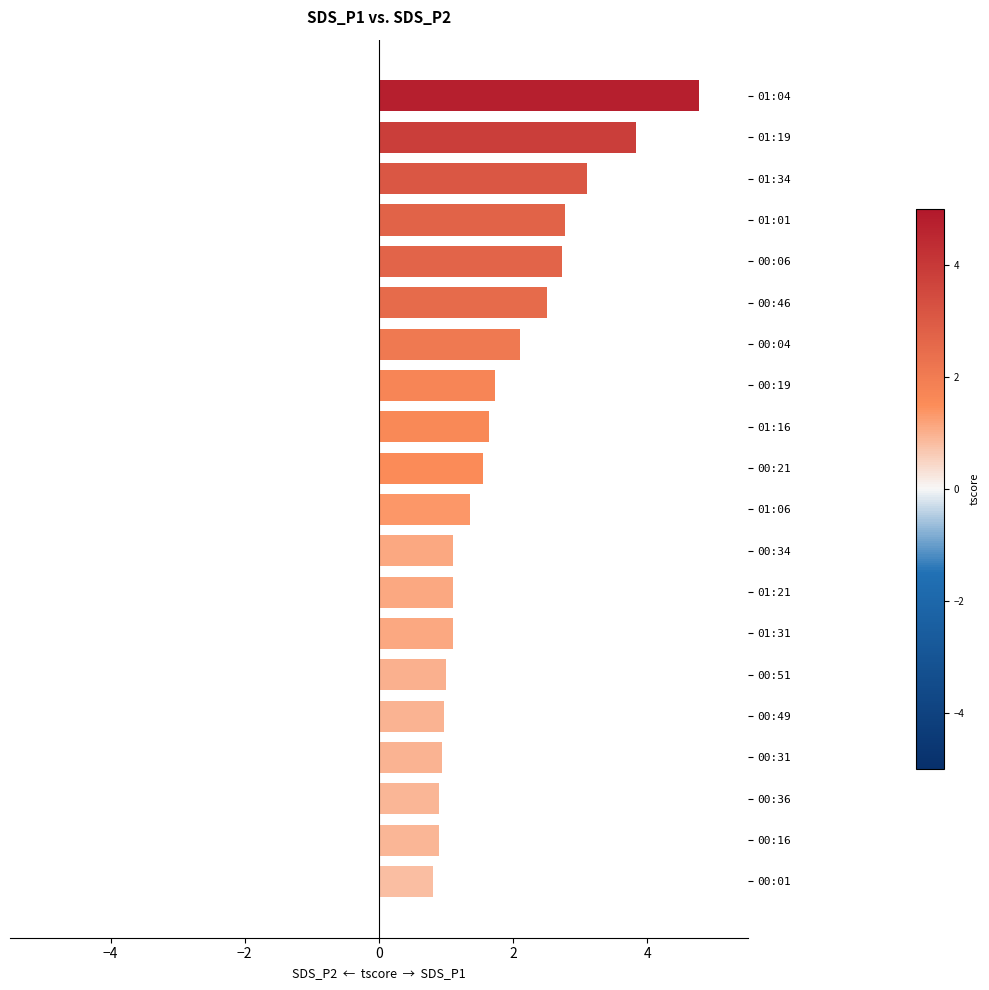

What is the sum of all values?

36.9